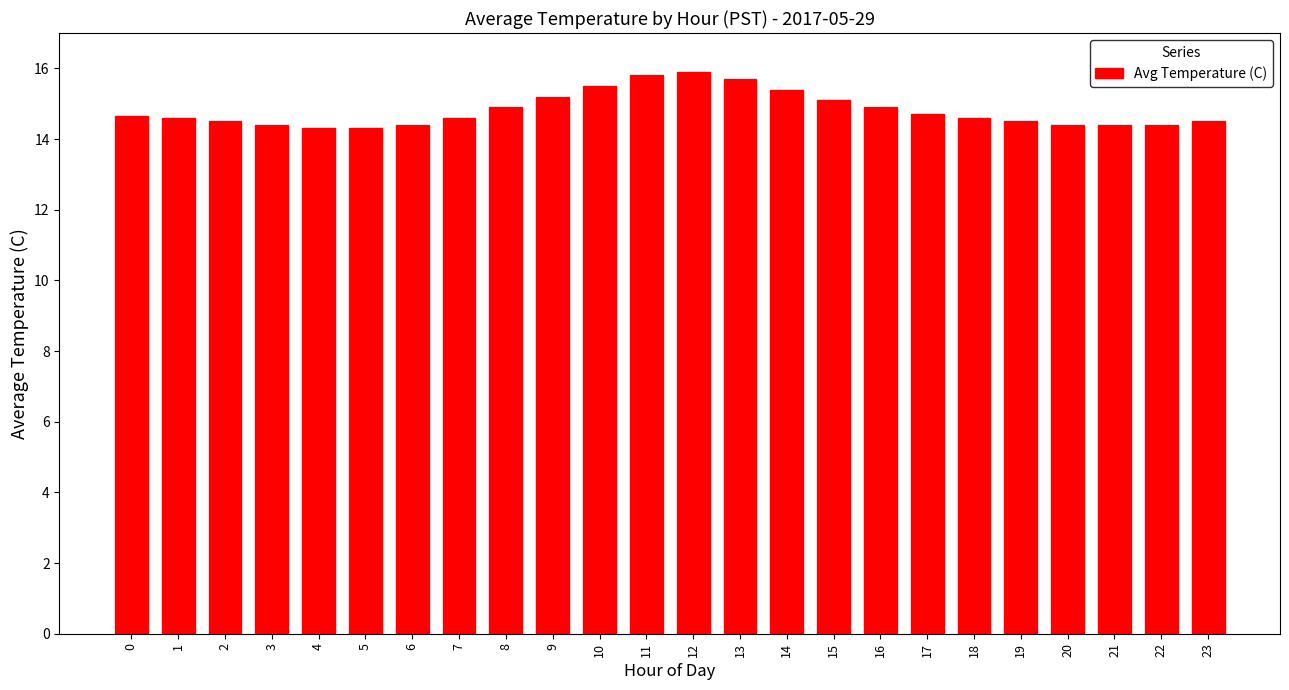

What is the greatest value displayed?

15.9